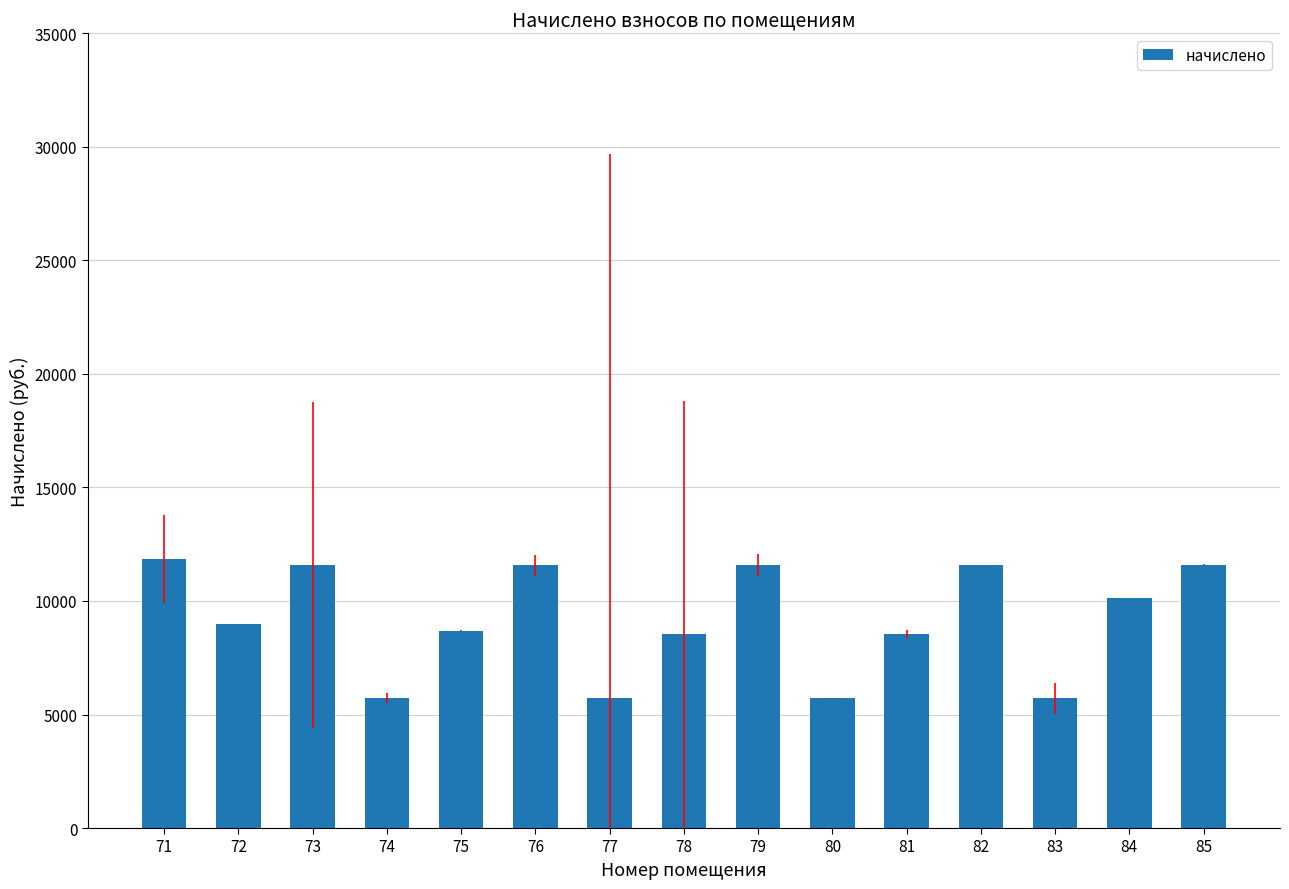

What is the change in value from 75 to 83?

-2985.2